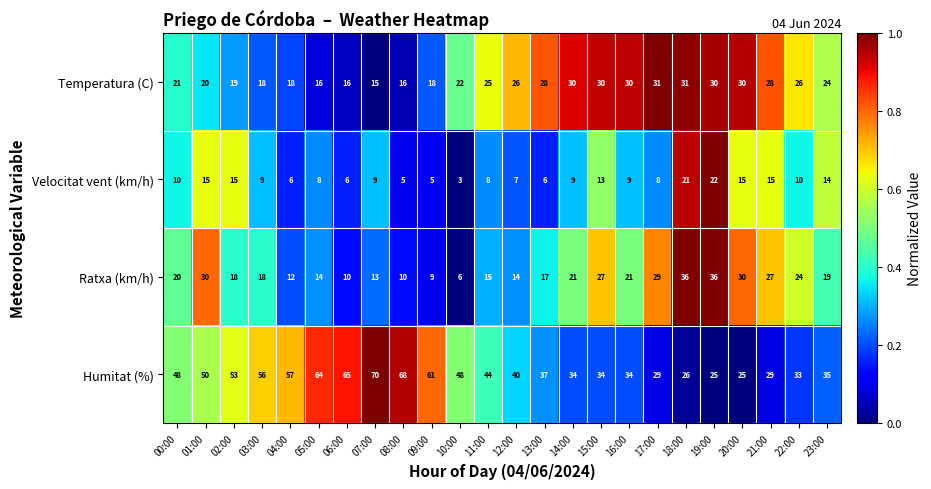

Which series changed the most between 06:00 and 16:00?

Humitat (%)